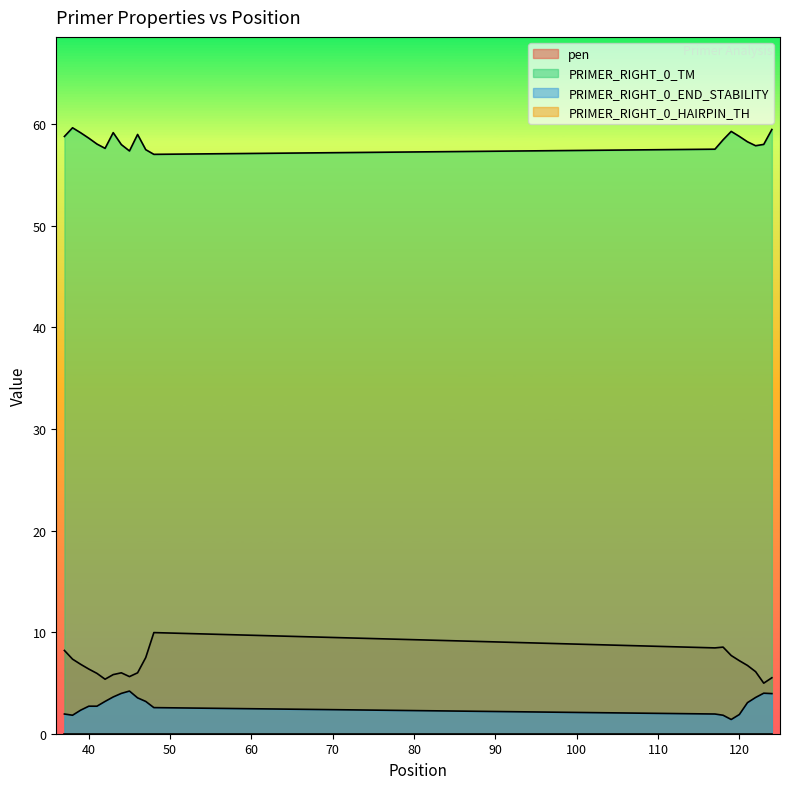

Which series has the largest range (max minus min)?

pen